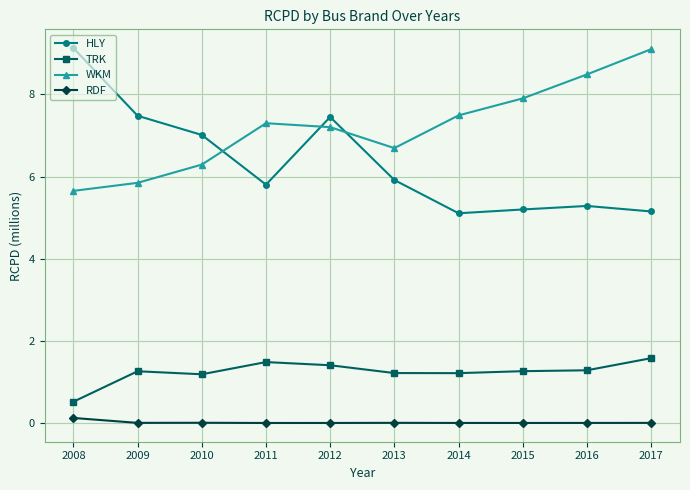

How many distinct data groups are displayed?

4